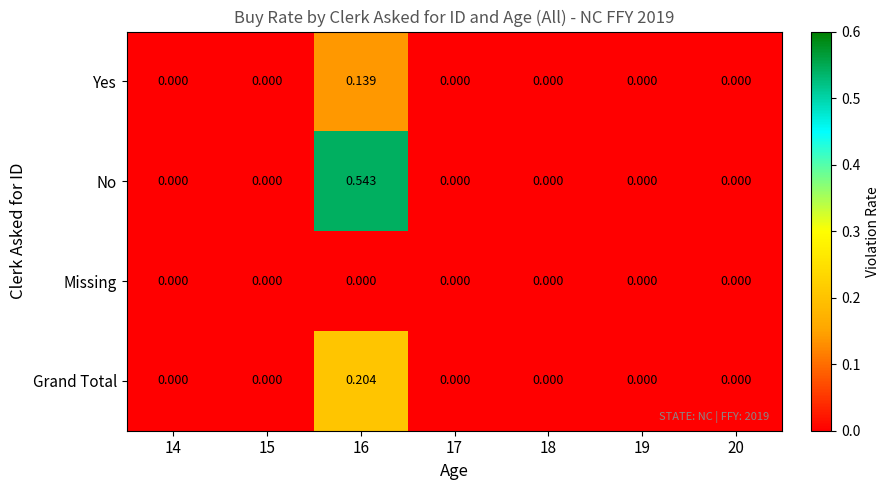

Which series has the largest total across all categories?

No